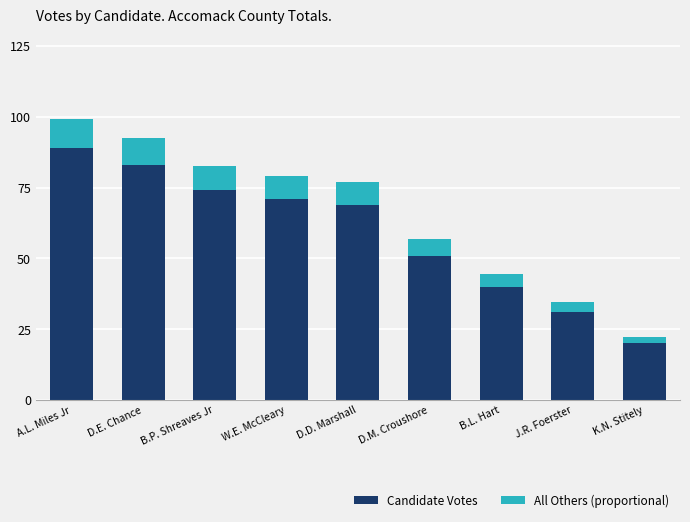

The Candidate Votes series shows 25.9 at D.E. Chance. True or false?

False